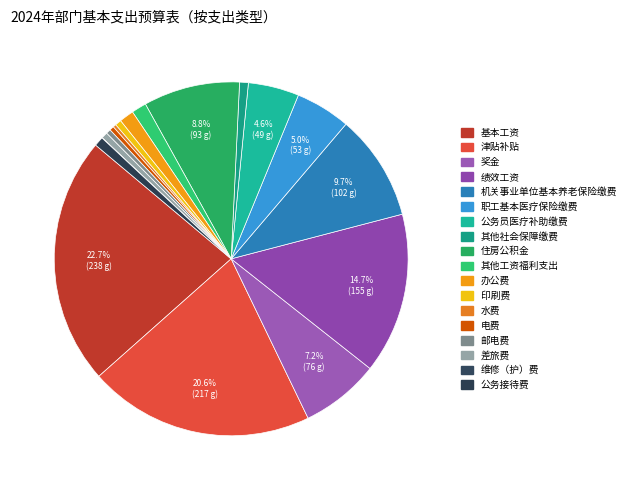

Is 职工基本医疗保险缴费 the majority of the pie?

No